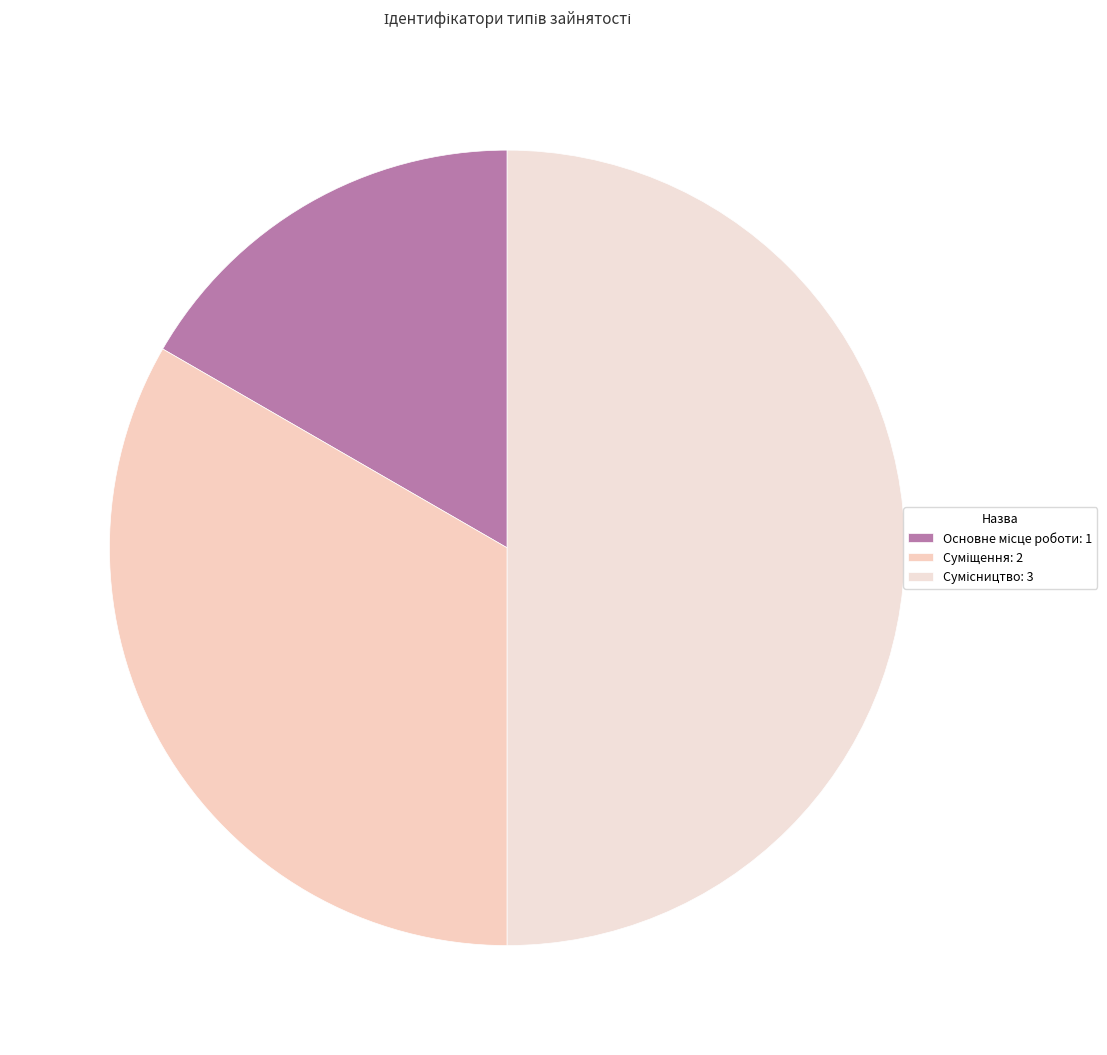

Does any single category account for the majority?

No